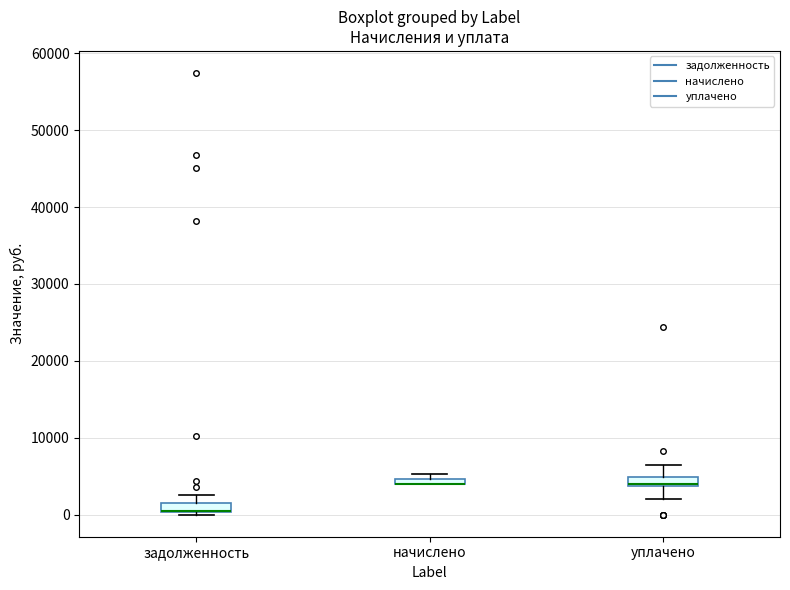

Where is the upper edge of the box for задолженность on the y-axis? The values are not printed on the chart, so give them approximately, as read against the axis.

1000